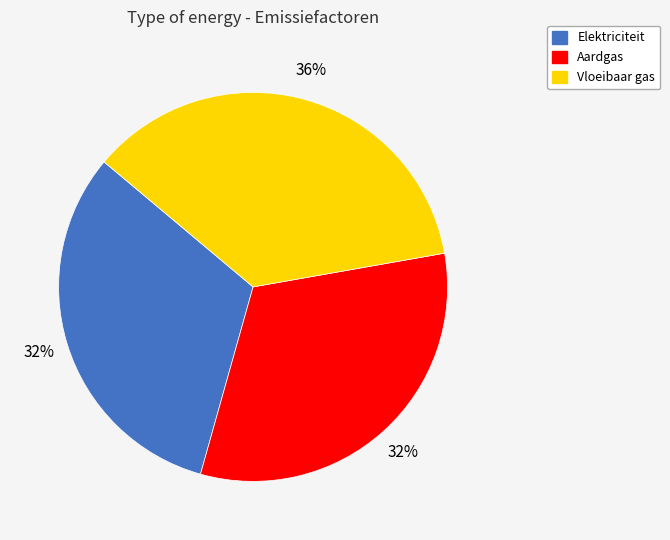

True or false: Vloeibaar gas accounts for 36% of the total.

True